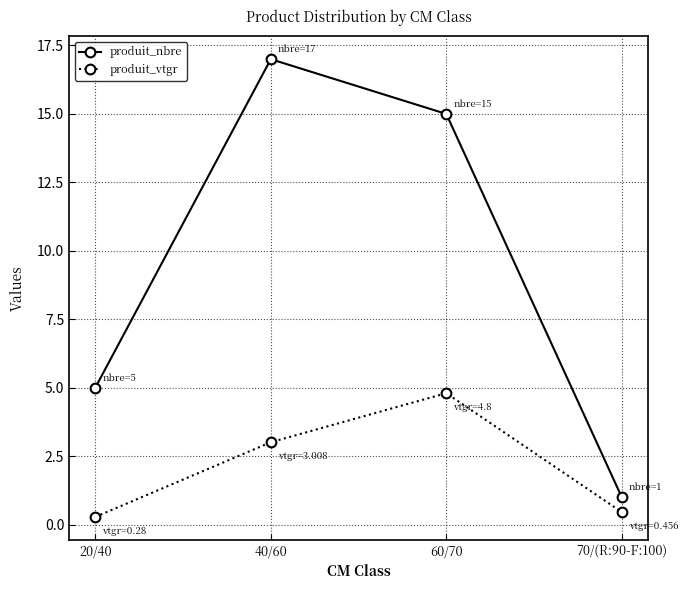

Is the value of produit_nbre at 40/60 greater than the value of produit_vtgr at 60/70?

Yes